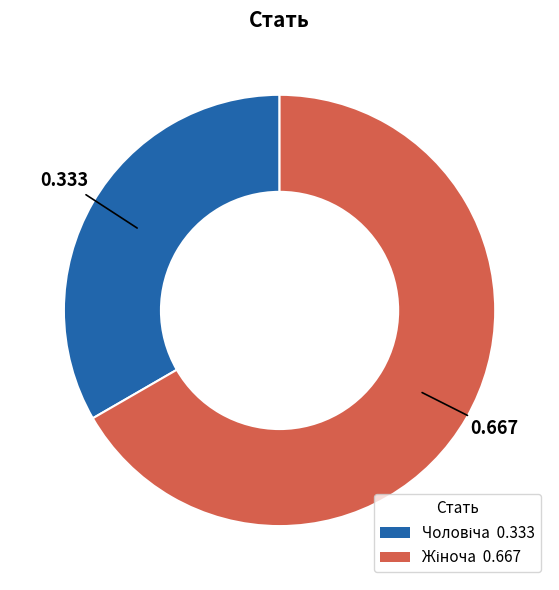

Does any single category account for the majority?

Yes